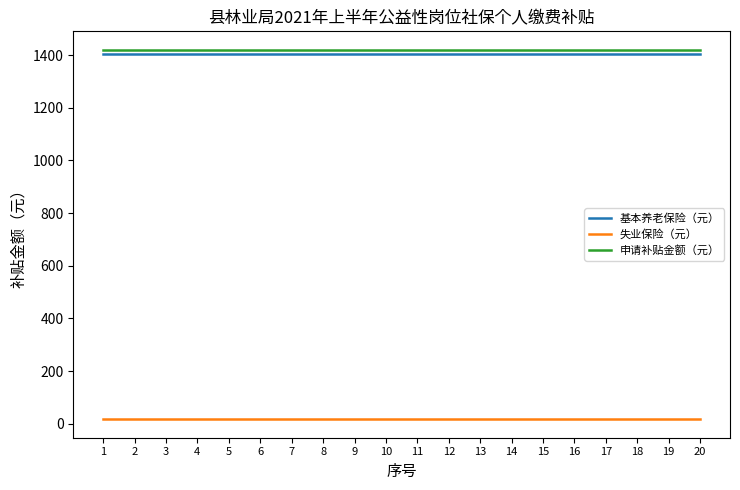

True or false: 基本养老保险（元） and 申请补贴金额（元） intersect in this chart.

False